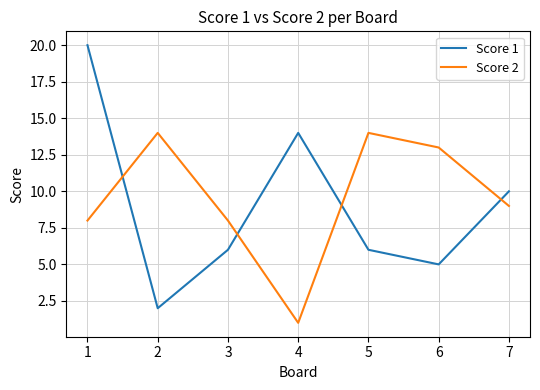

Where do Score 1 and Score 2 first cross each other?

1 and 2